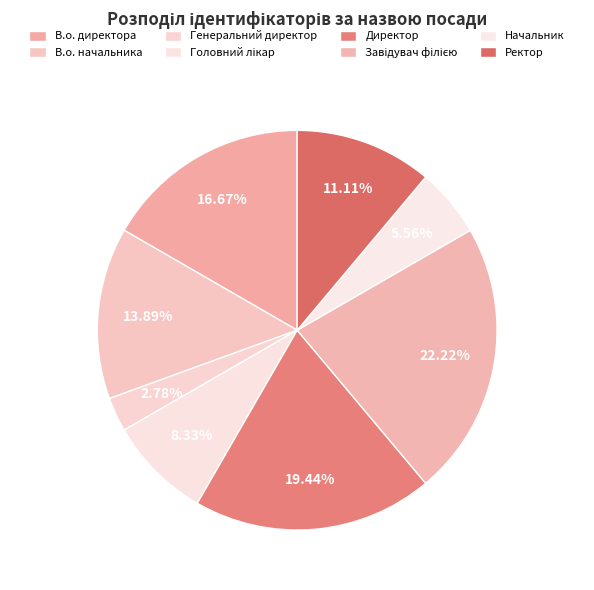

Which slice is the smallest?

Генеральний директор